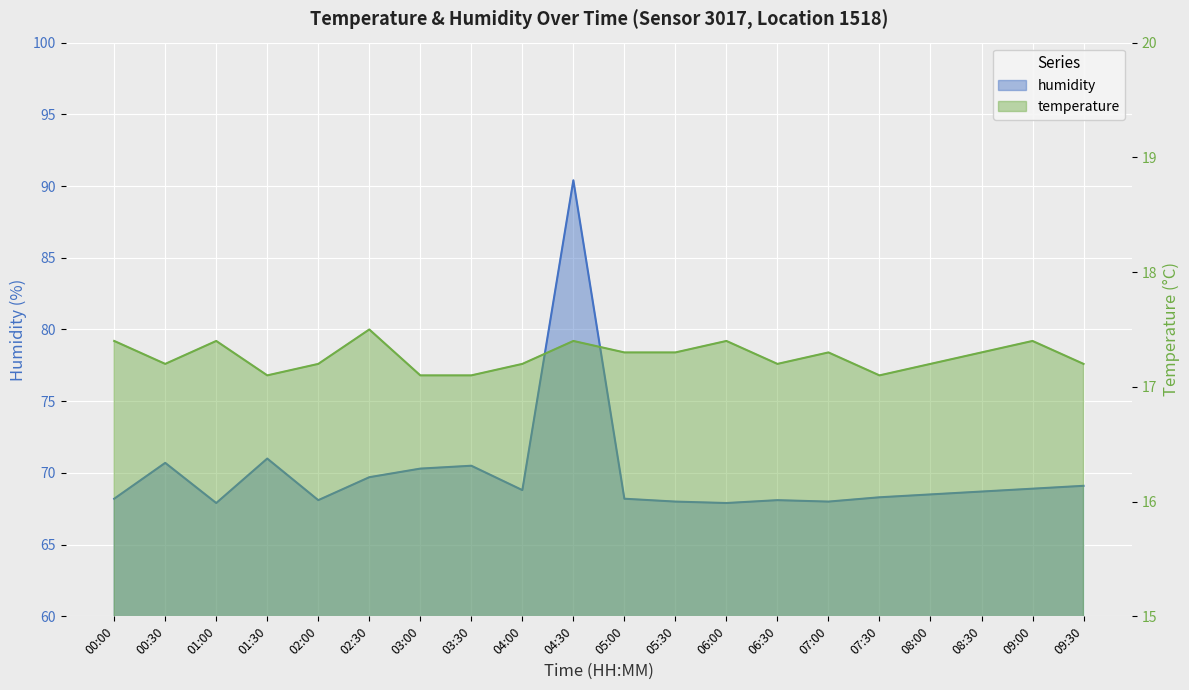

Which series has the largest range (max minus min)?

humidity